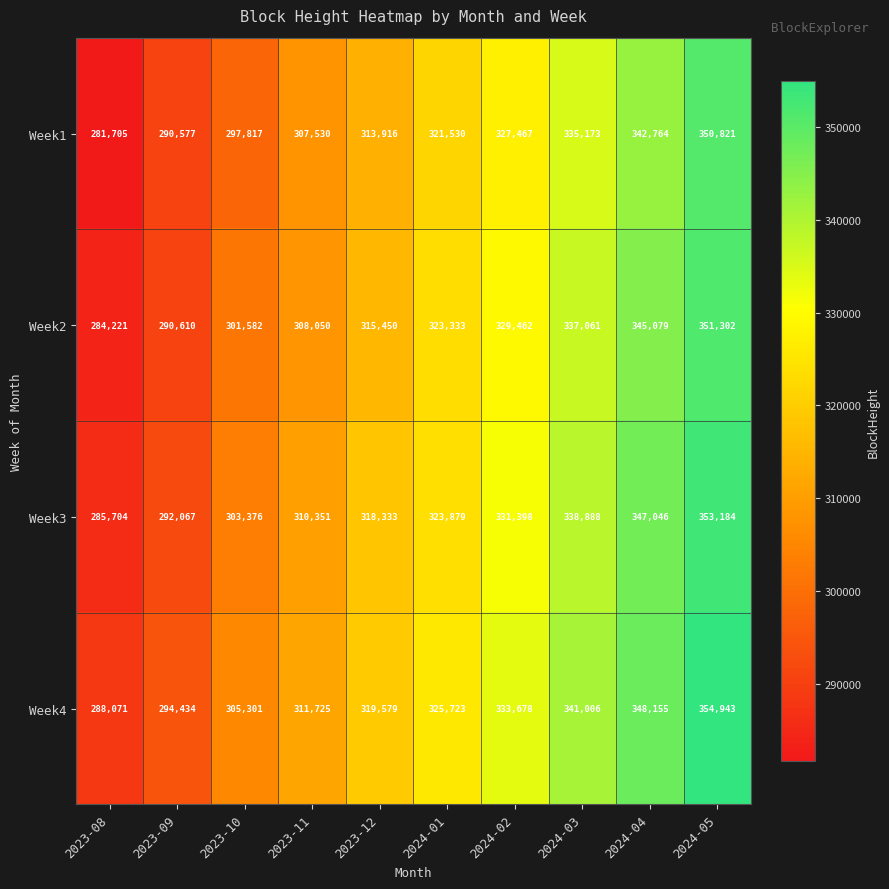

At 2023-08, list the series in order from largest to smallest.

Week4, Week3, Week2, Week1